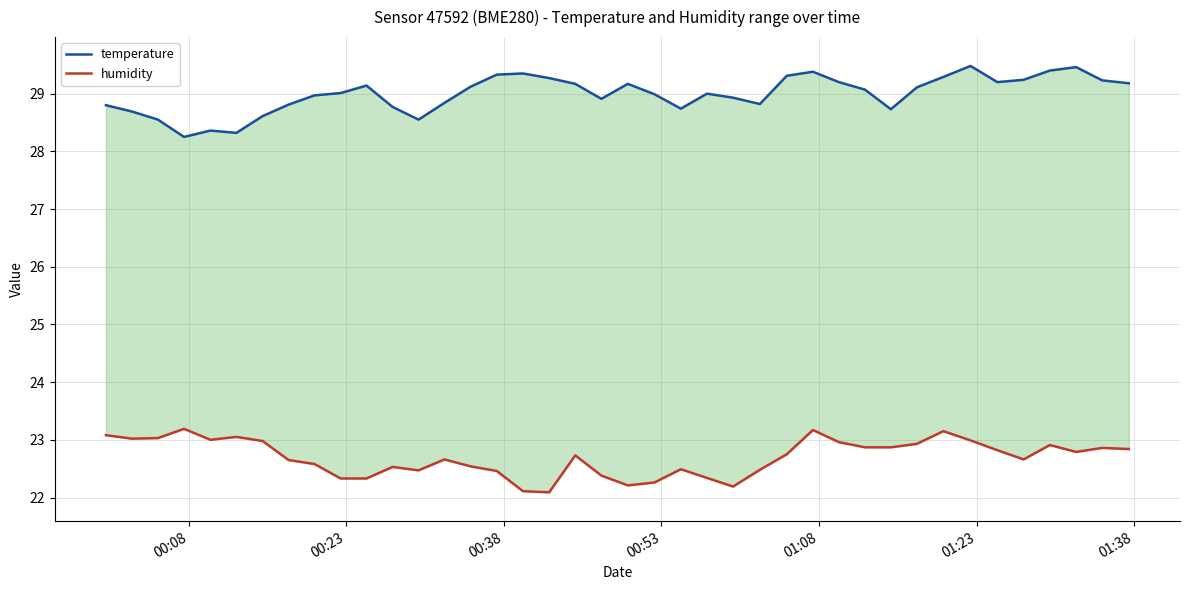

True or false: temperature and humidity intersect in this chart.

False